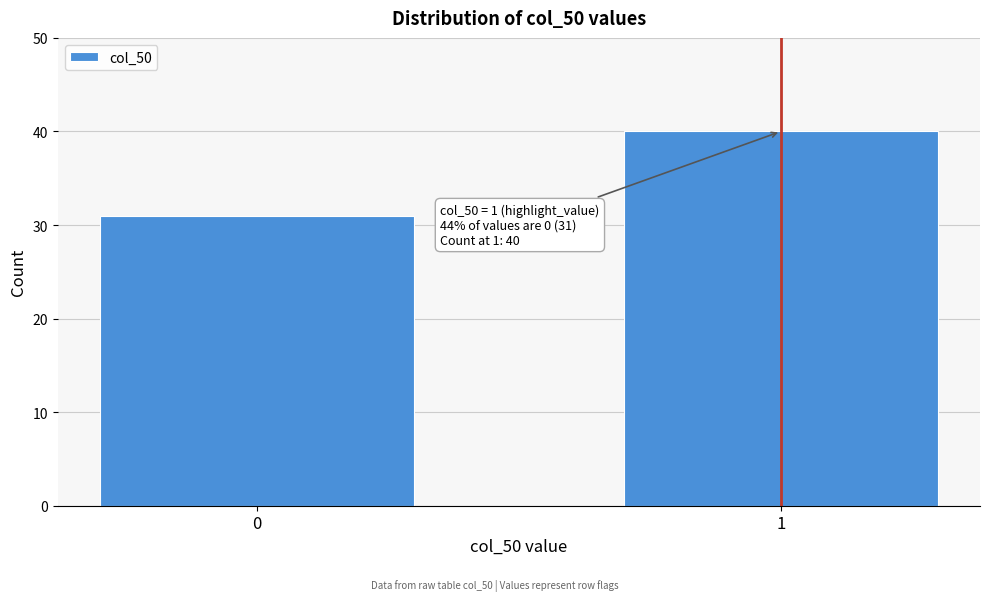

Reading left to right, extract all data points from this chart.

0=31	1=40